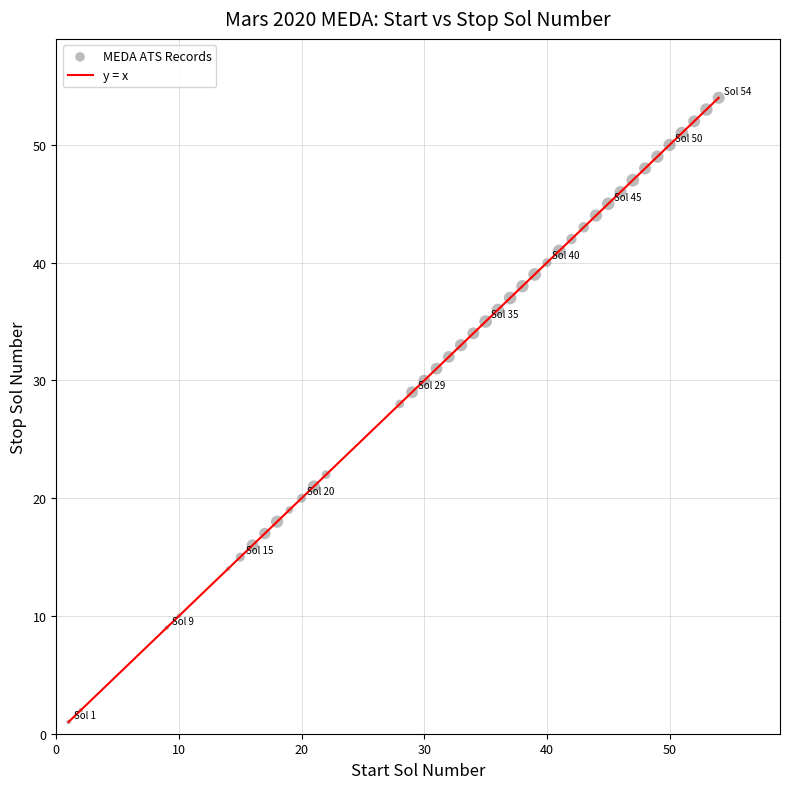

What is the range of X values (max minus min)?

53